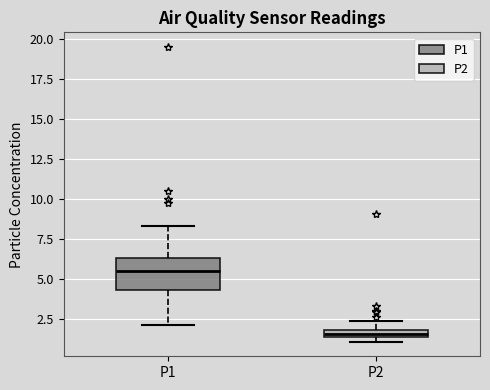

Which box's median line is the highest?

P1